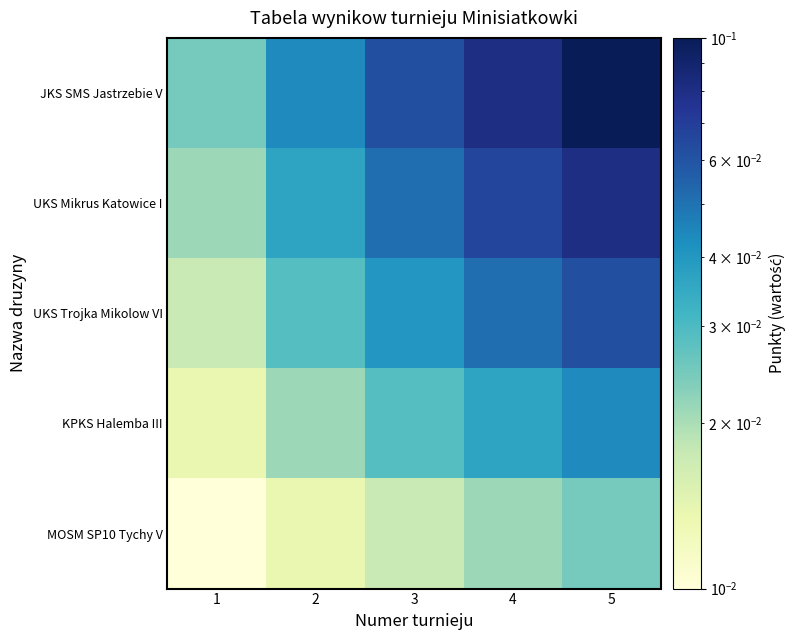

List the series in order of their overall mean, highest first.

JKS SMS Jastrzebie V, UKS Mikrus Katowice I, UKS Trojka Mikolow VI, KPKS Halemba III, MOSM SP10 Tychy V